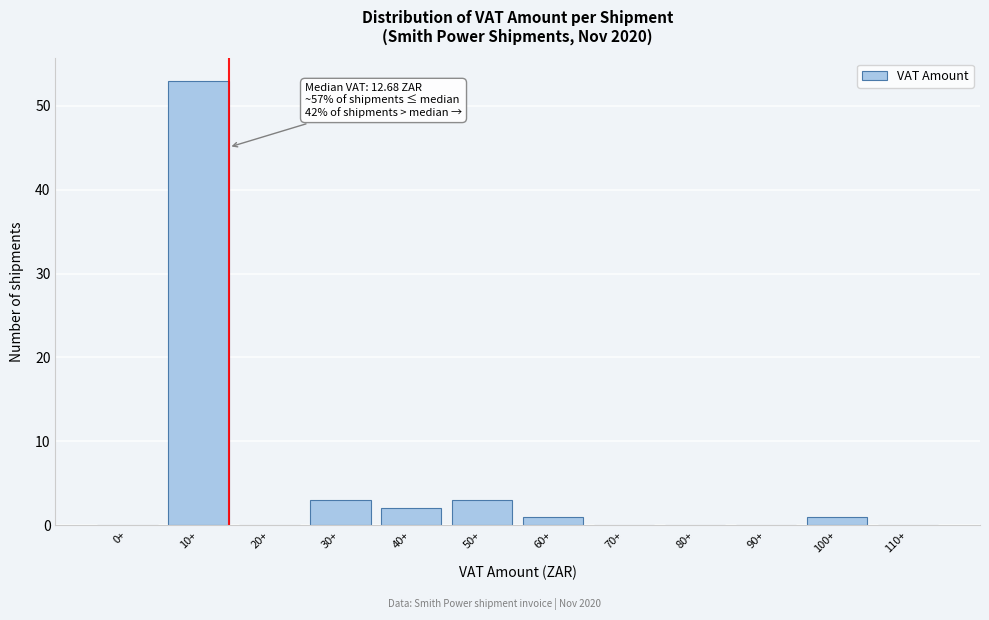

Reading left to right, transcribe all the data shown in this chart.

0+=0	10+=53	20+=0	30+=3	40+=2	50+=3	60+=1	70+=0	80+=0	90+=0	100+=1	110+=0